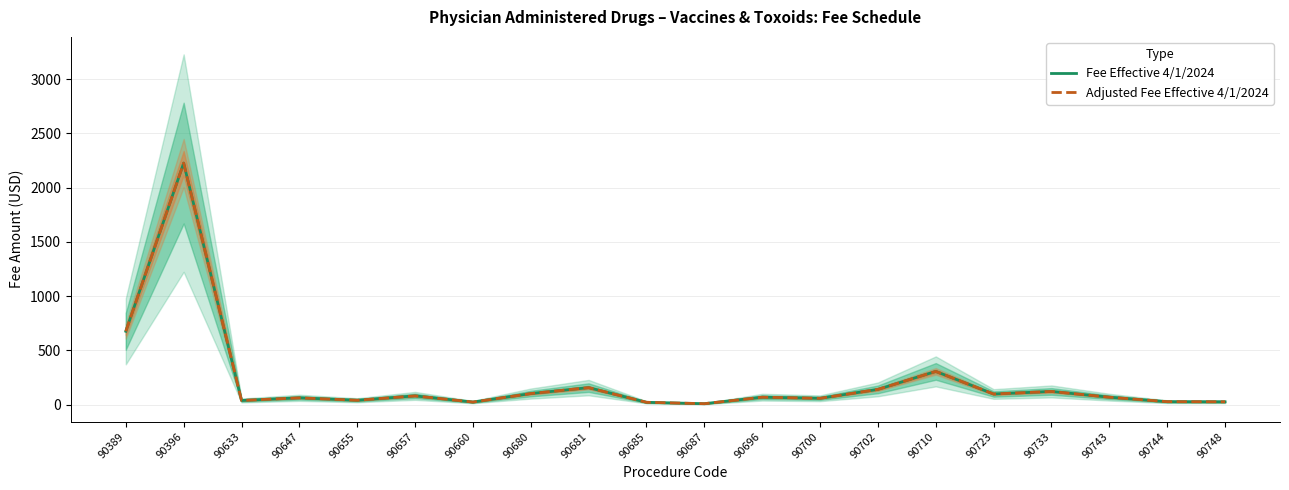

How many values in the Fee Effective 4/1/2024 series exceed 69?

11